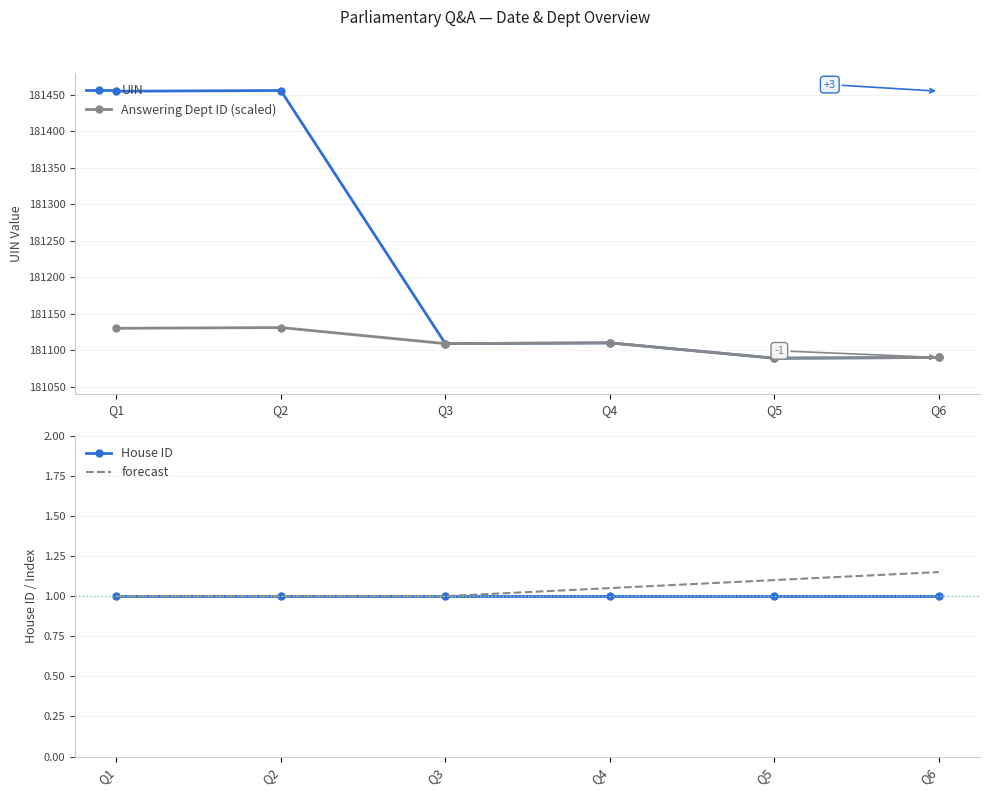

What is the value of the UIN point at the 2nd from the left?

181456